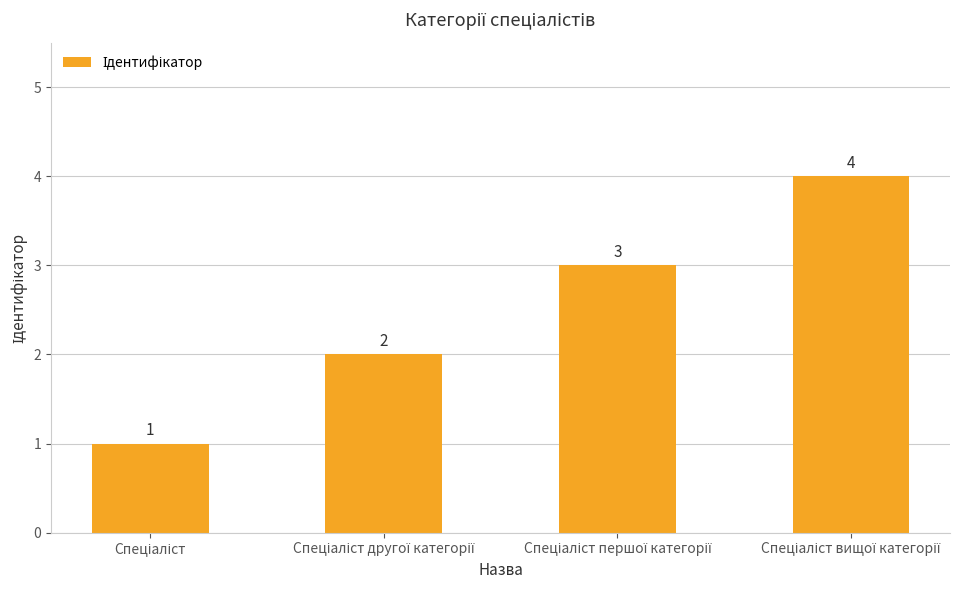

What is the maximum value shown in the chart?

4